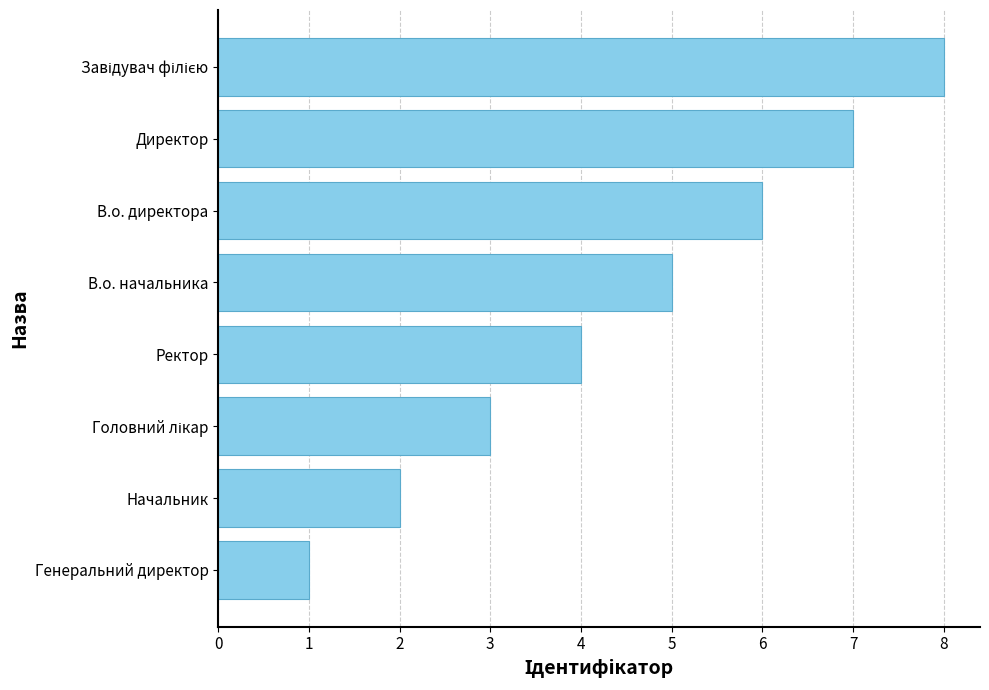

What is the greatest value displayed?

8